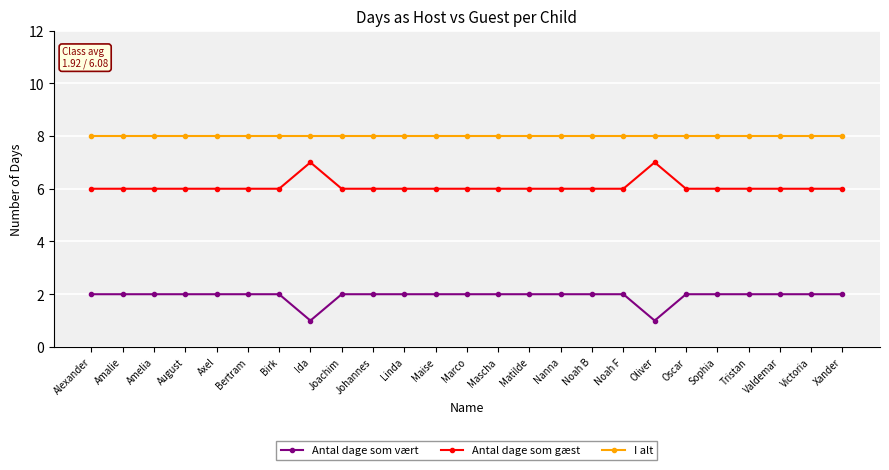

Reading left to right, what are all the values shown in this chart?

Antal dage som vært: Alexander=2	Amalie=2	Amelia=2	August=2	Axel=2	Bertram=2	Birk=2	Ida=1	Joachim=2	Johannes=2	Linda=2	Maise=2	Marco=2	Mascha=2	Matilde=2	Nanna=2	Noah B=2	Noah F=2	Oliver=1	Oscar=2	Sophia=2	Tristan=2	Valdemar=2	Victoria=2	Xander=2
Antal dage som gæst: Alexander=6	Amalie=6	Amelia=6	August=6	Axel=6	Bertram=6	Birk=6	Ida=7	Joachim=6	Johannes=6	Linda=6	Maise=6	Marco=6	Mascha=6	Matilde=6	Nanna=6	Noah B=6	Noah F=6	Oliver=7	Oscar=6	Sophia=6	Tristan=6	Valdemar=6	Victoria=6	Xander=6
I alt: Alexander=8	Amalie=8	Amelia=8	August=8	Axel=8	Bertram=8	Birk=8	Ida=8	Joachim=8	Johannes=8	Linda=8	Maise=8	Marco=8	Mascha=8	Matilde=8	Nanna=8	Noah B=8	Noah F=8	Oliver=8	Oscar=8	Sophia=8	Tristan=8	Valdemar=8	Victoria=8	Xander=8